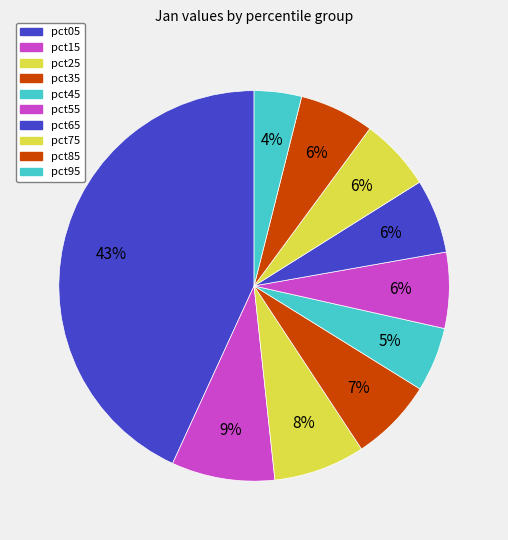

How many slices are in this pie chart?

10